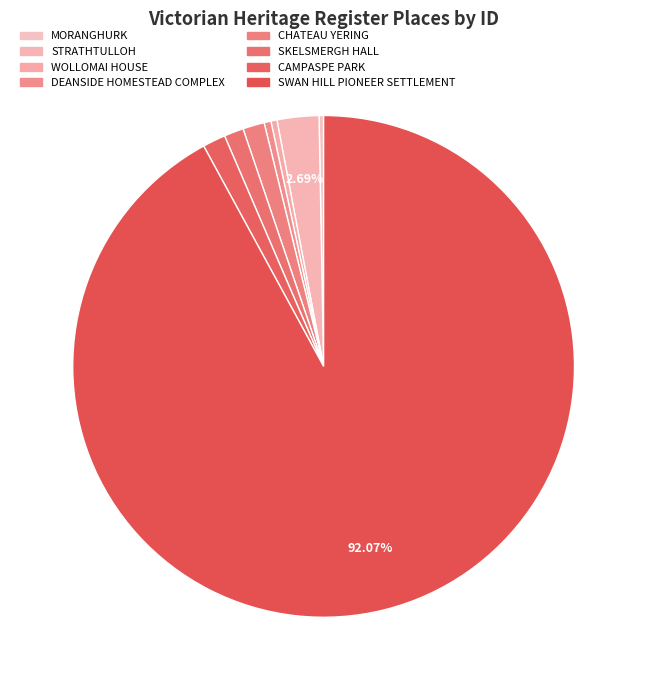

Which slice represents more than half of the pie?

SWAN HILL PIONEER SETTLEMENT